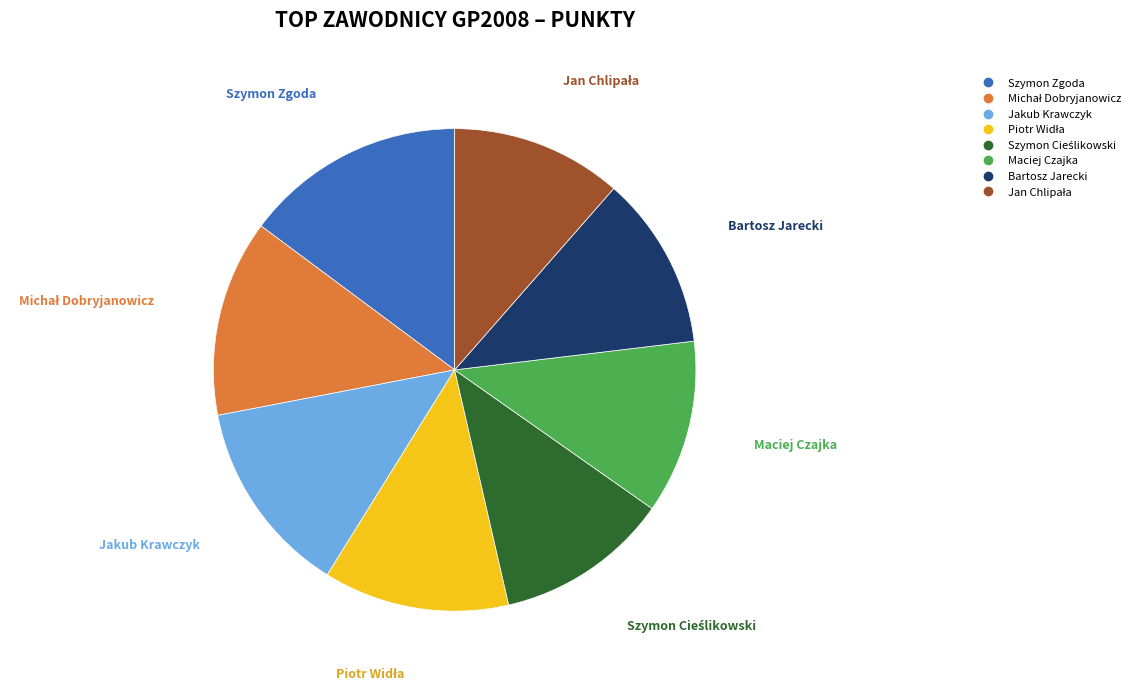

How many segments does this pie chart have?

8